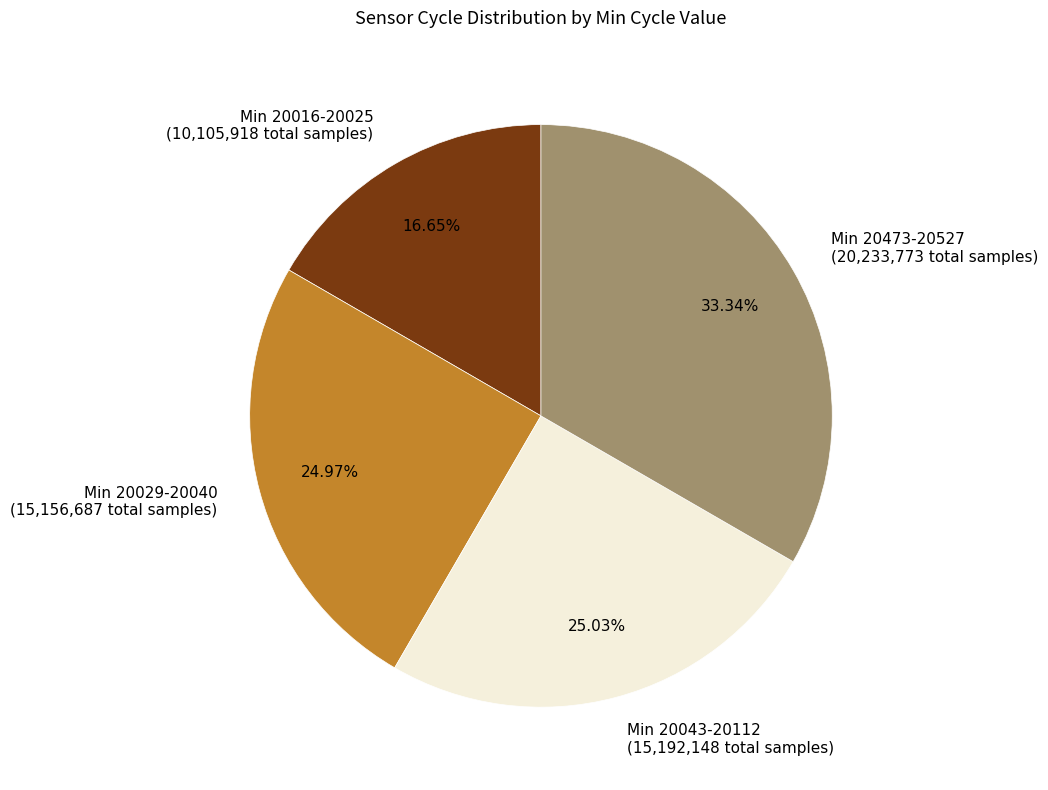

Is Min 20029-20040 (15,156,687 total samples) the majority of the pie?

No